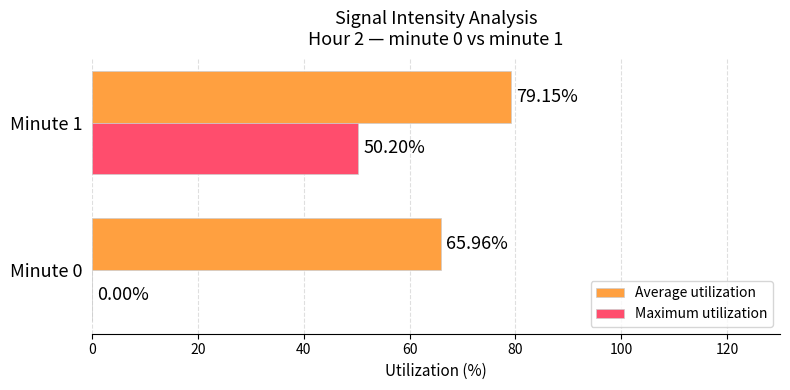

Which series changed the most between Minute 0 and Minute 1?

Maximum utilization